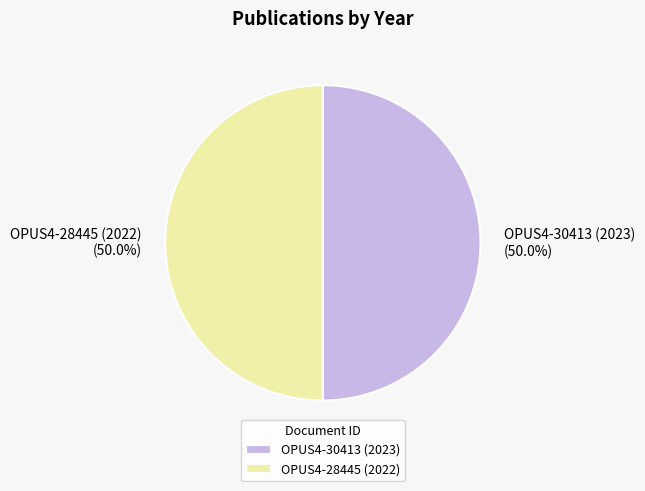

Do OPUS4-28445 (2022) and OPUS4-30413 (2023) together represent more than half of the pie?

Yes